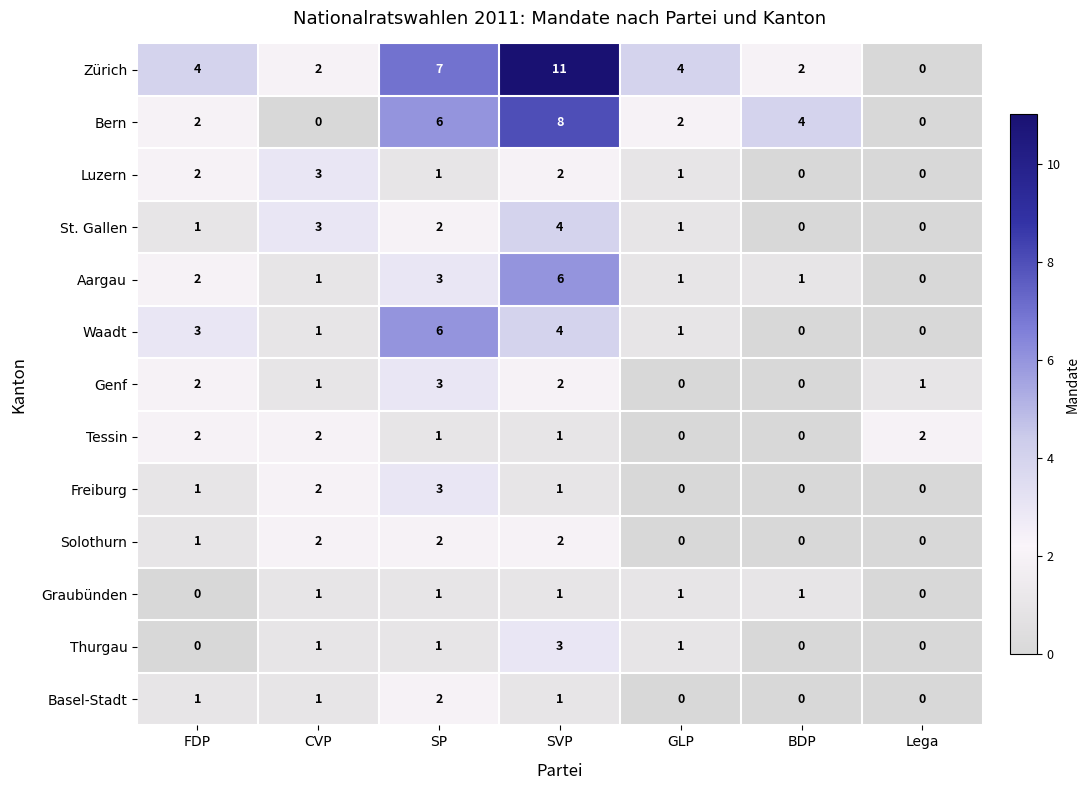

Count the number of categories in the chart.

7